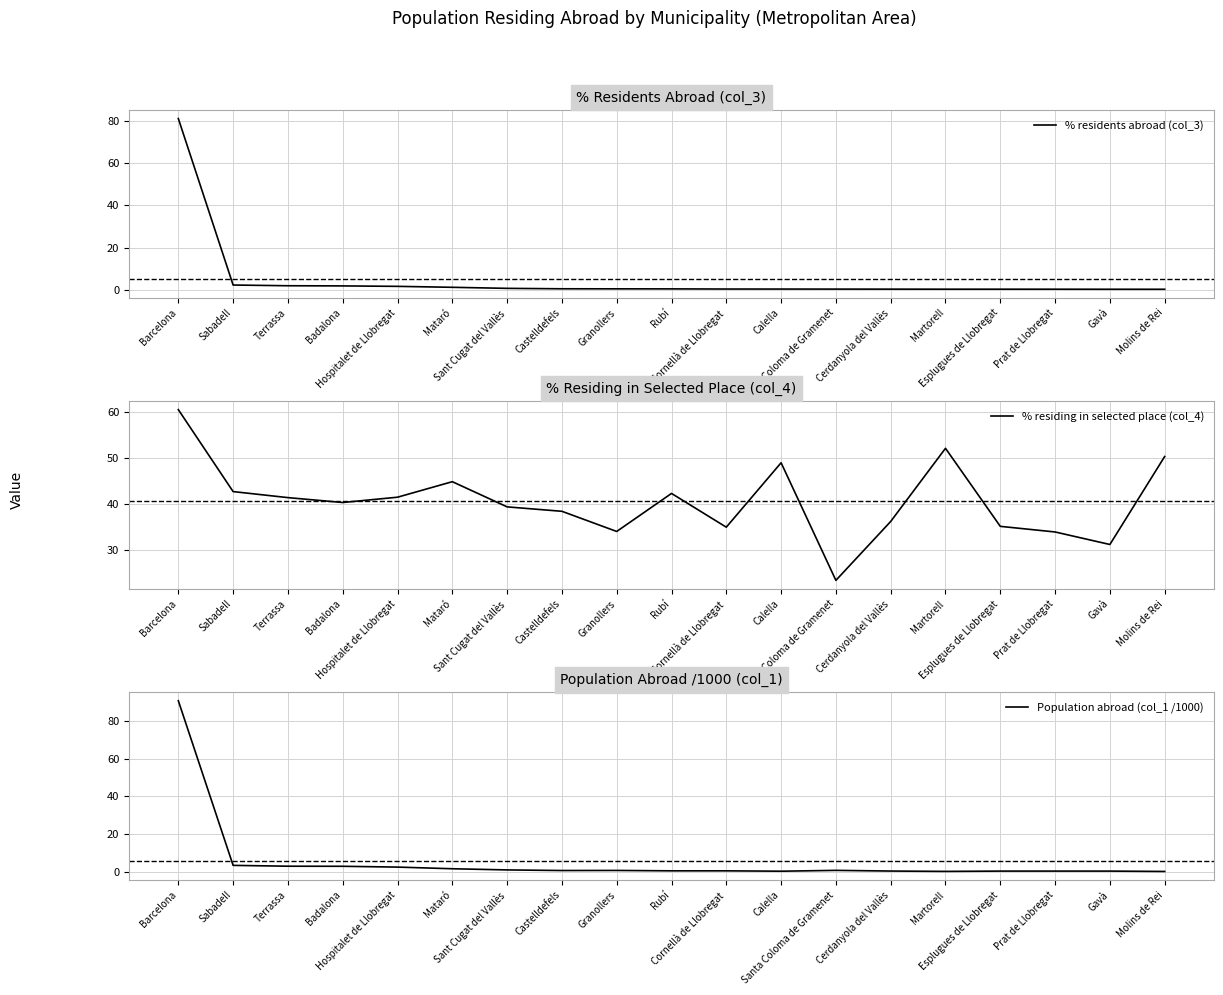

What is the difference between the second highest and second lowest values in the % residents abroad (col_3) series?

2.0